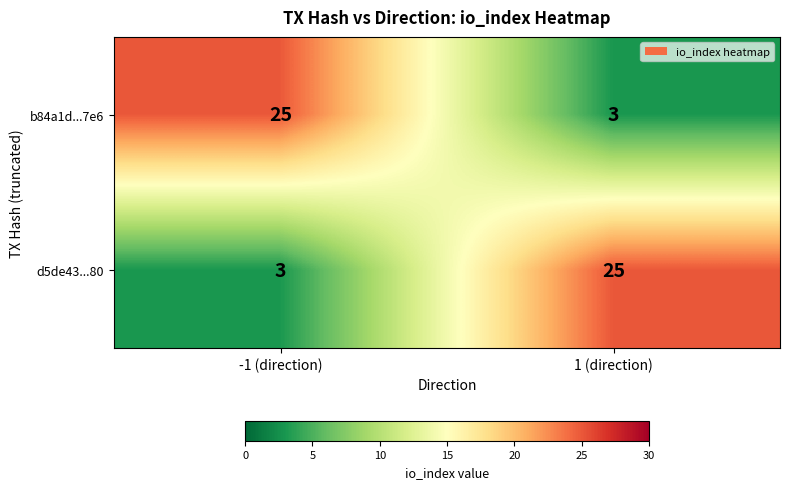

Is the value of d5de43...80 at -1 (direction) greater than the value of b84a1d...7e6 at -1 (direction)?

No